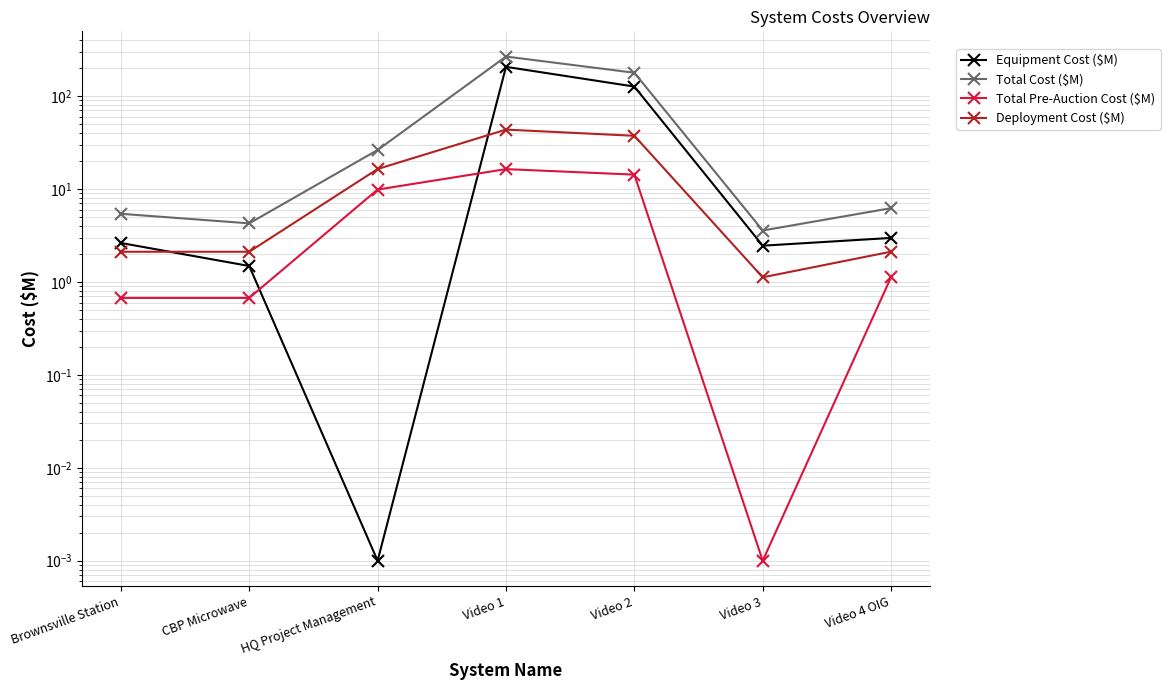

The Equipment Cost ($M) series shows 0.0 at HQ Project Management. True or false?

True